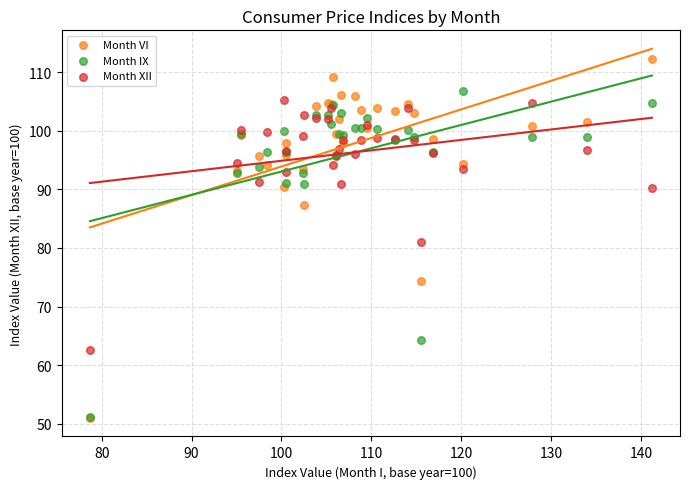

In the Month XII series, what Y value is closest to 83?

81.0